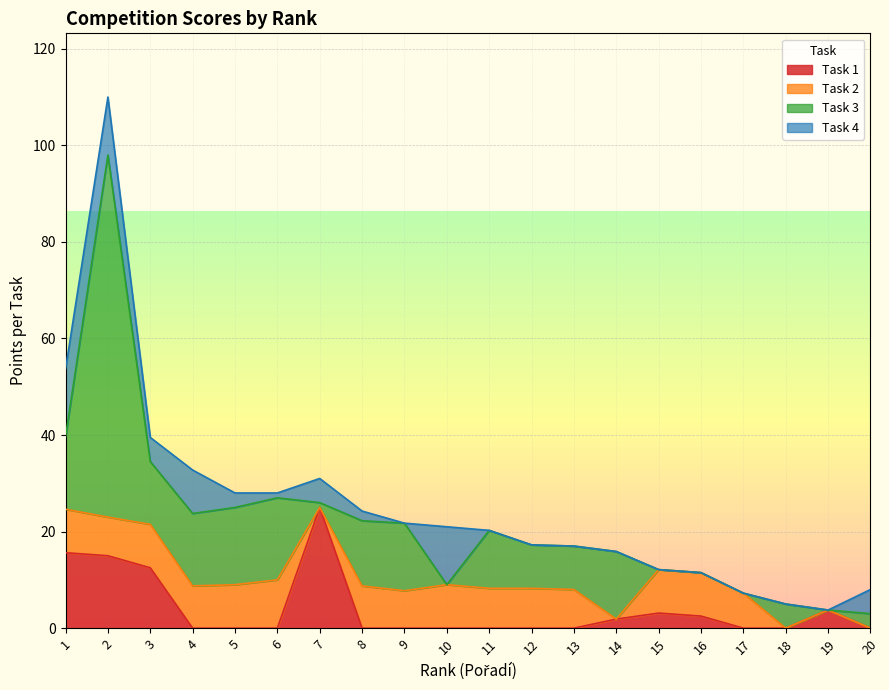

What is the maximum value for Task 3?

75.0